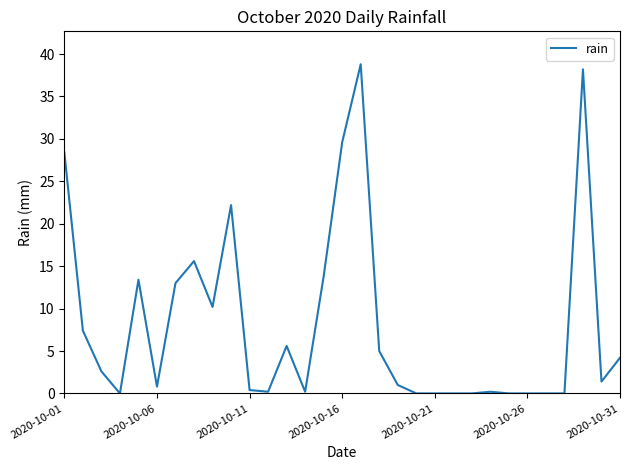

What is the difference between the maximum and minimum values?

38.8